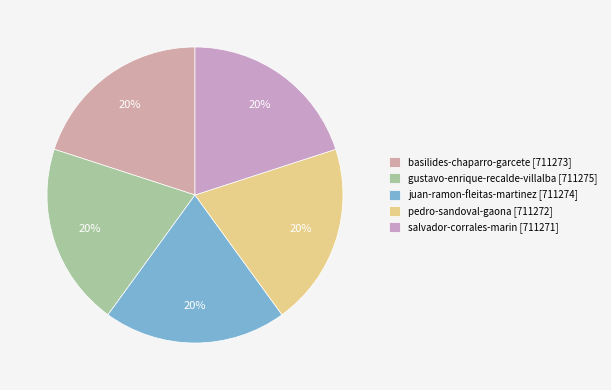

Which has a higher value, juan-ramon-fleitas-martinez or gustavo-enrique-recalde-villalba?

gustavo-enrique-recalde-villalba